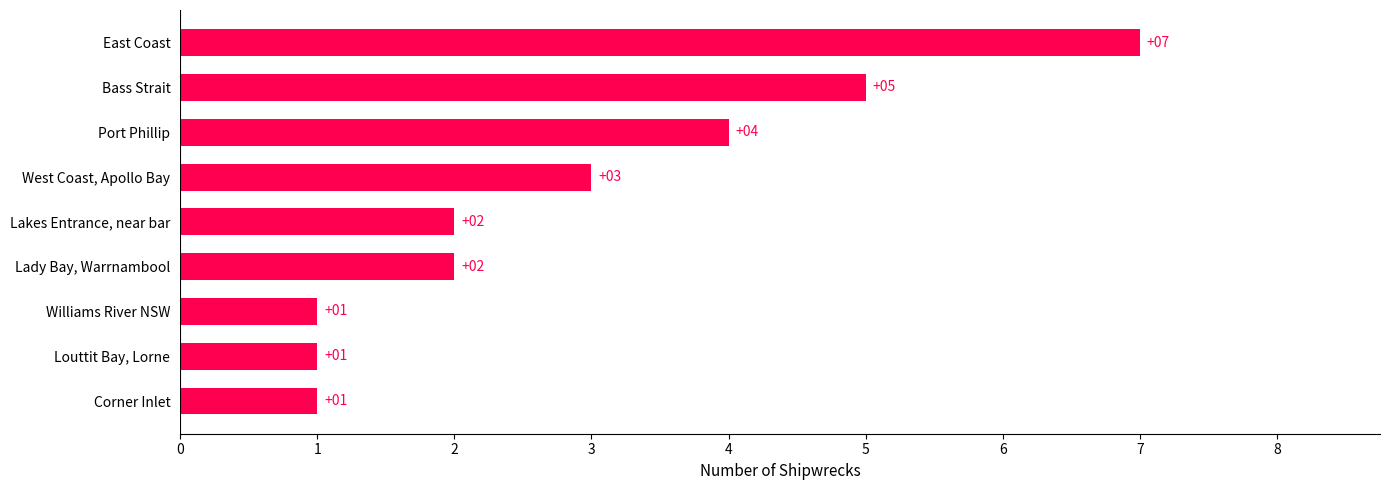

The value at Williams River NSW is 1. True or false?

True